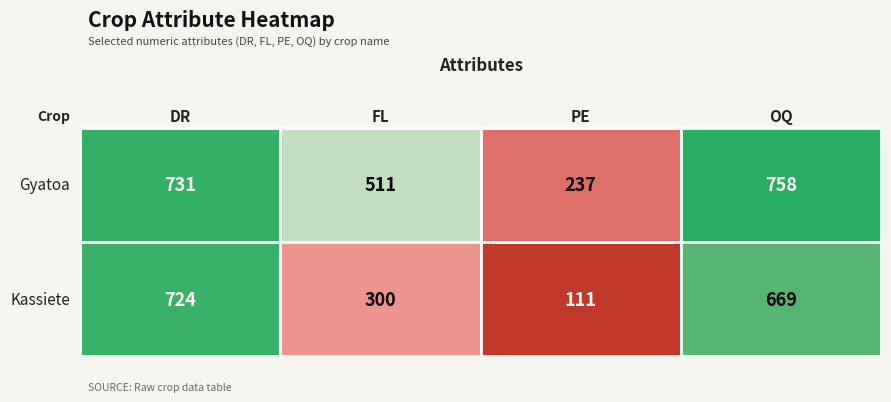

At how many categories does at least one series exceed 470?

3